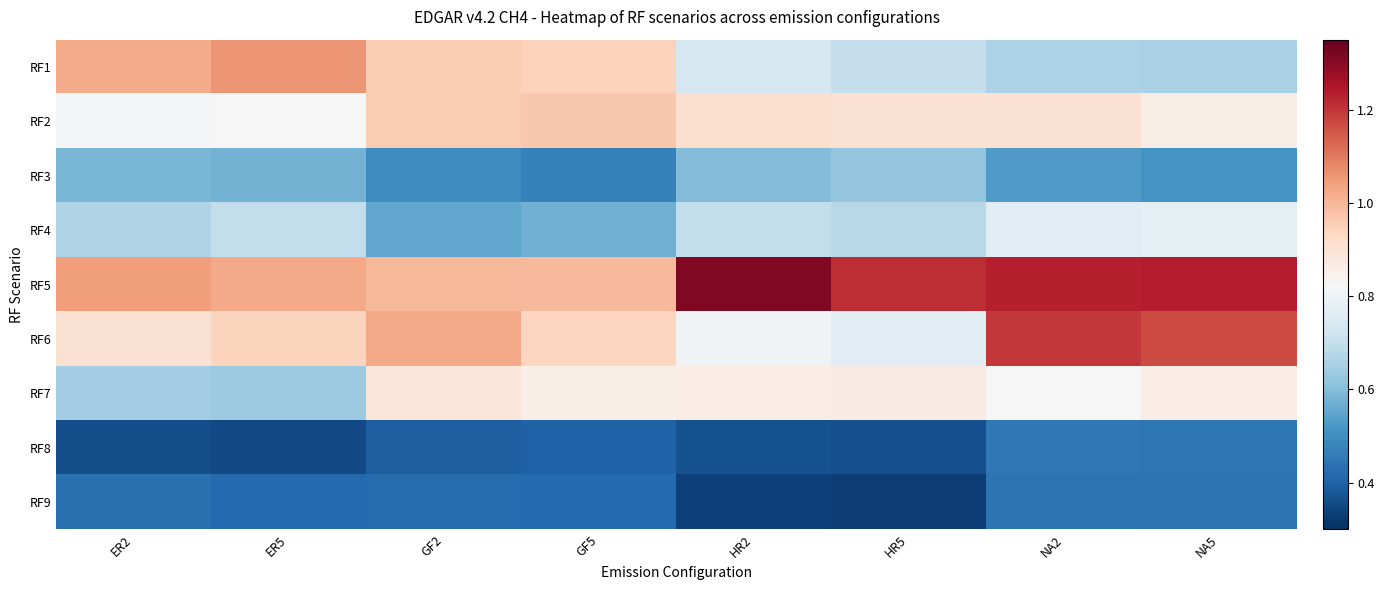

List the series in order of their peak value, lowest first.

RF9, RF8, RF3, RF4, RF7, RF2, RF1, RF6, RF5